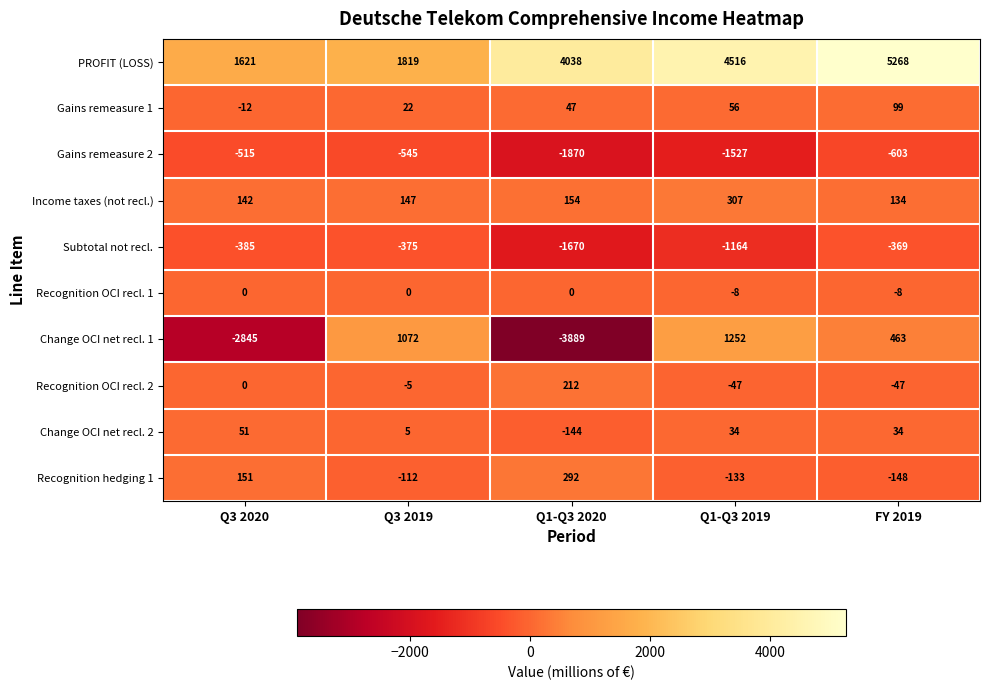

What is the sum of all Recognition hedging 1 values?

50